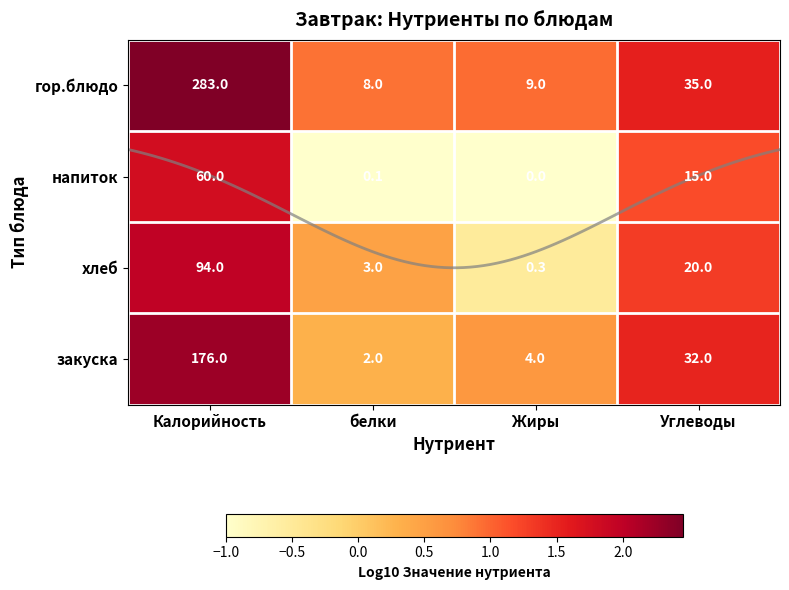

At which category is the sum across all series the highest?

Калорийность